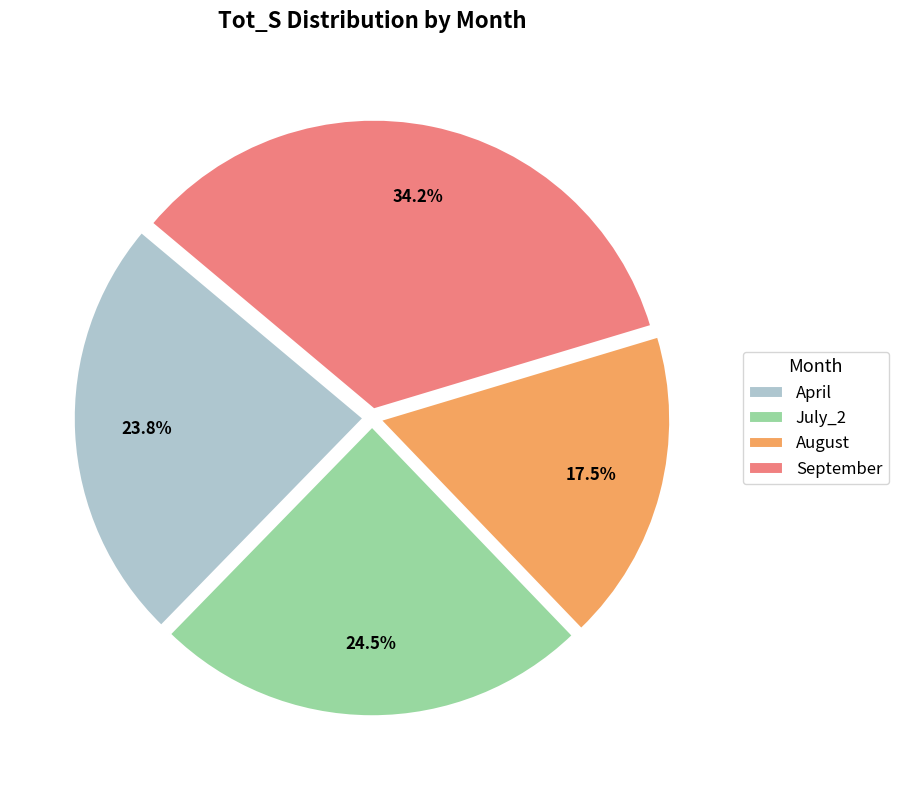

To the nearest percent, what is the difference between the July_2 and September slice percentages?

10%